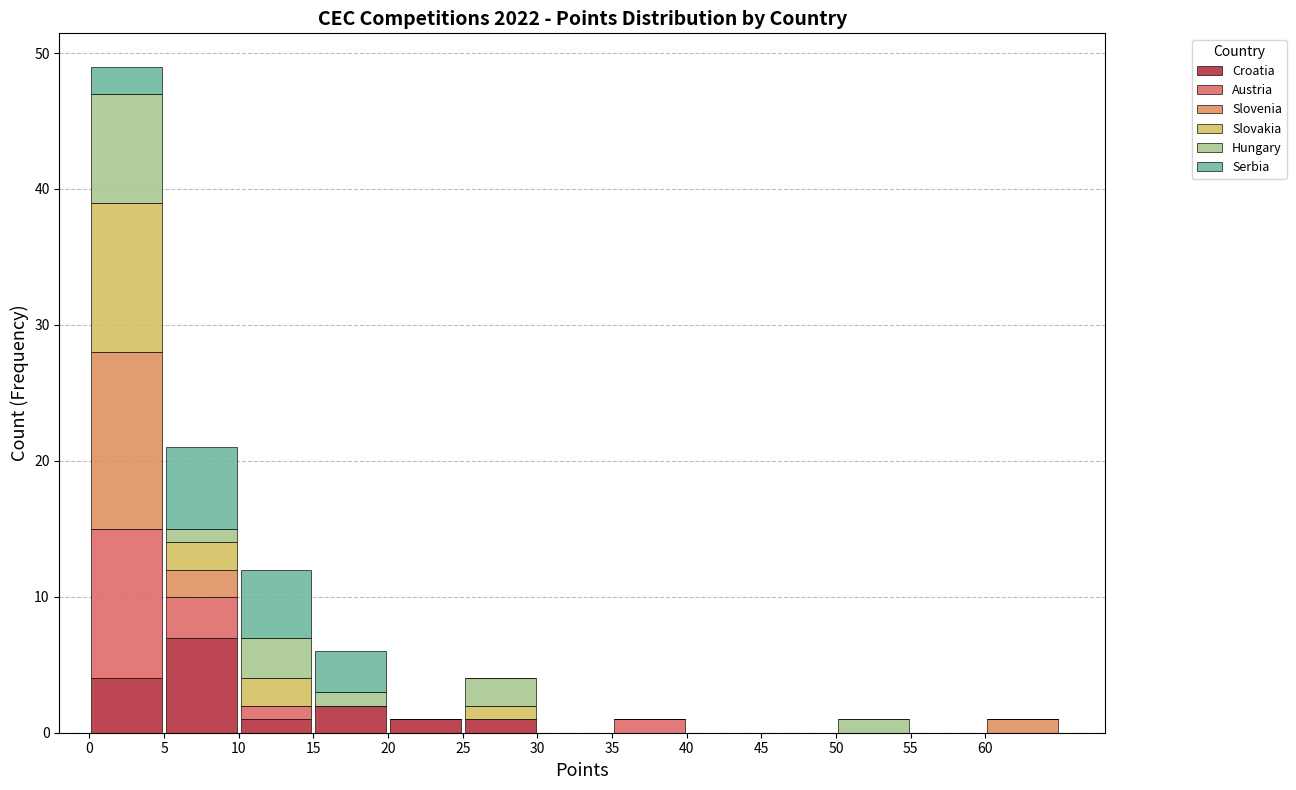

Reading left to right, list every stacked bar in this chart as the range it spans on the x-axis followed by its total height. The values are not printed on the chart, so give them approximately, as read against the axis.

0 to 5: 49
5 to 10: 21
10 to 15: 12
15 to 20: 6
20 to 25: 1
25 to 30: 4
30 to 35: 0
35 to 40: 1
40 to 45: 0
45 to 50: 0
50 to 55: 1
55 to 60: 0
60 to 65: 1